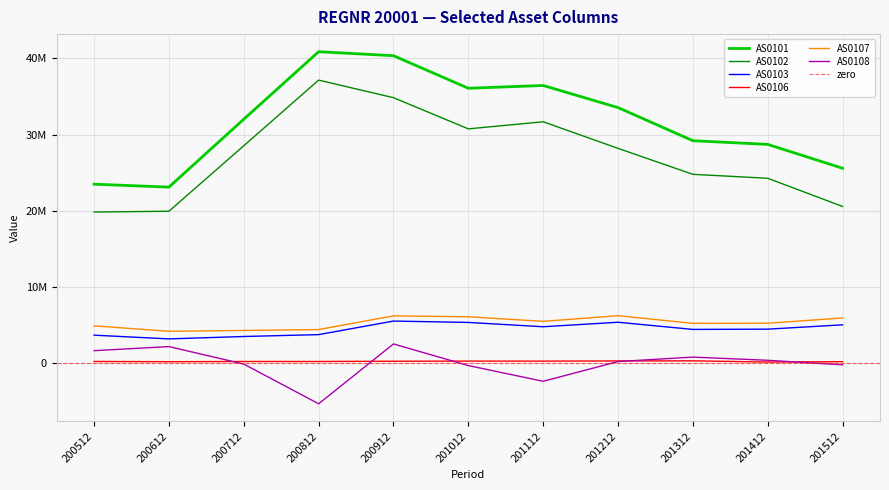

The value of AS0107 at 200512 is 4884721. True or false?

True